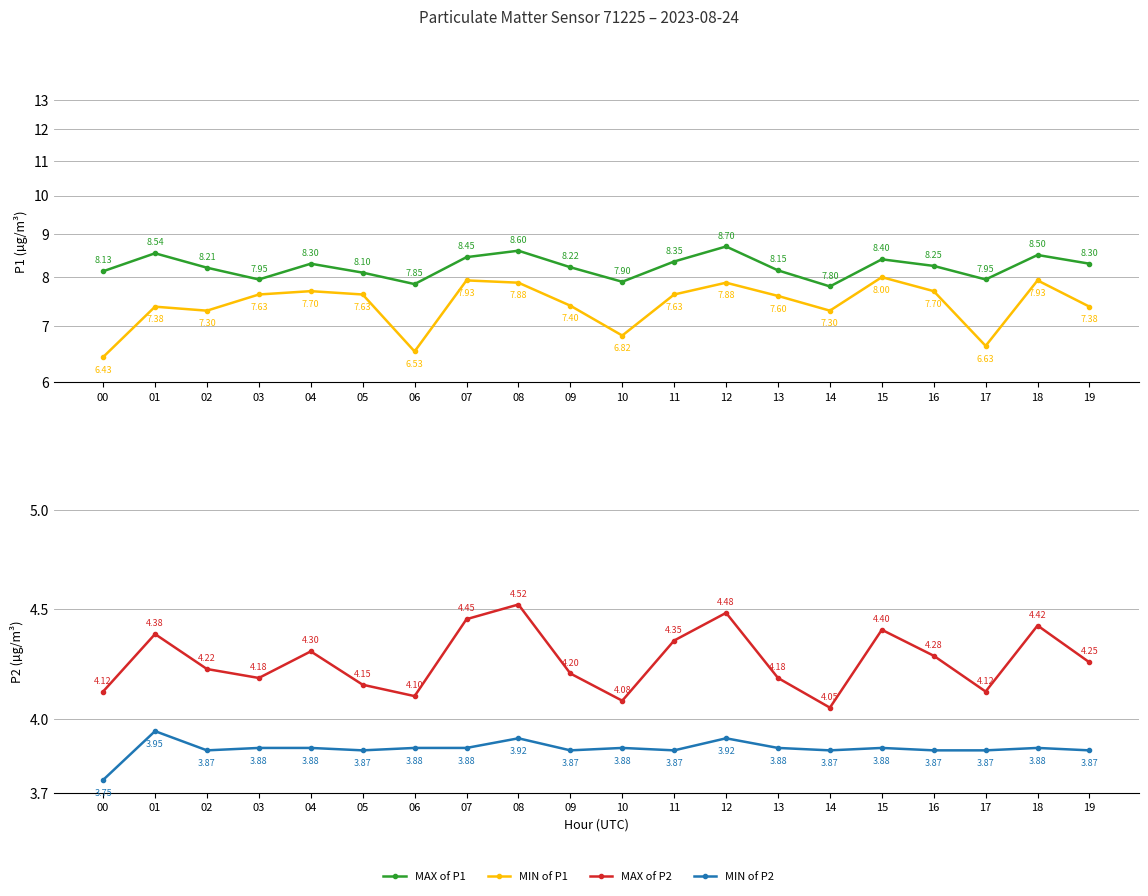

At which category does MIN of P1 reach its first local valley?

02